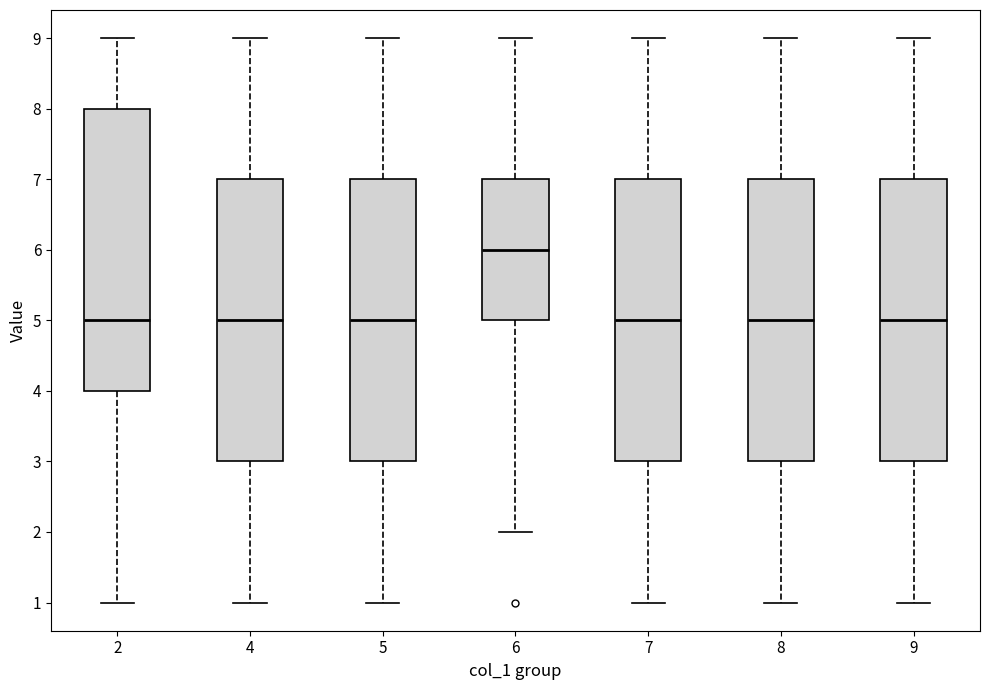

Reading left to right, transcribe this box plot: for each box, give where its median line is, the range the box spans, and where its two whiskers end, as read against the y-axis. The values are not printed on the chart, so give them approximately, as read against the axis.

2: median 5, box 4 to 8, whiskers 1 to 9
4: median 5, box 3 to 7, whiskers 1 to 9
5: median 5, box 3 to 7, whiskers 1 to 9
6: median 6, box 5 to 7, whiskers 2 to 9
7: median 5, box 3 to 7, whiskers 1 to 9
8: median 5, box 3 to 7, whiskers 1 to 9
9: median 5, box 3 to 7, whiskers 1 to 9